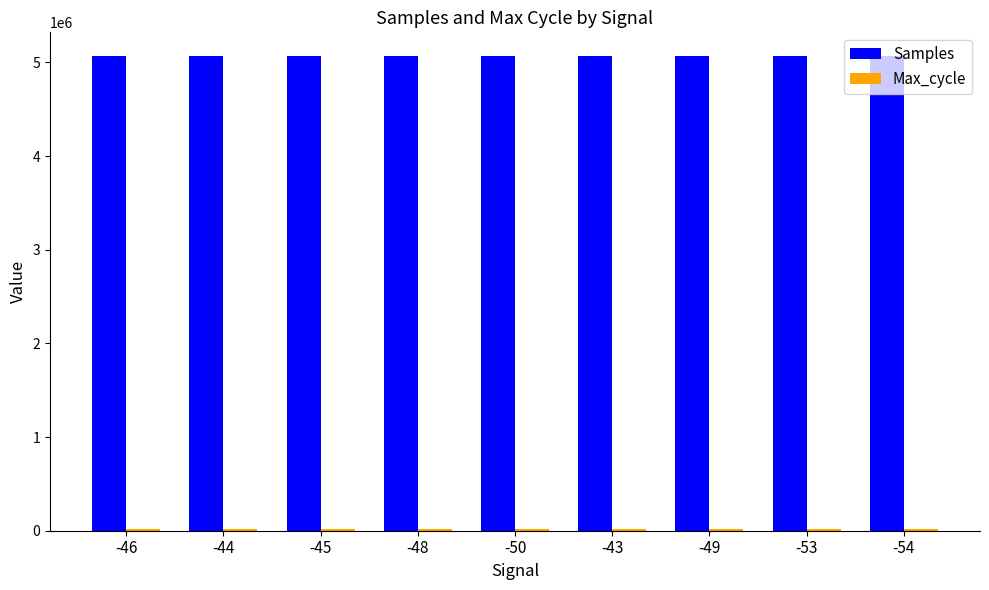

At how many categories does at least one series exceed 2481100?

9